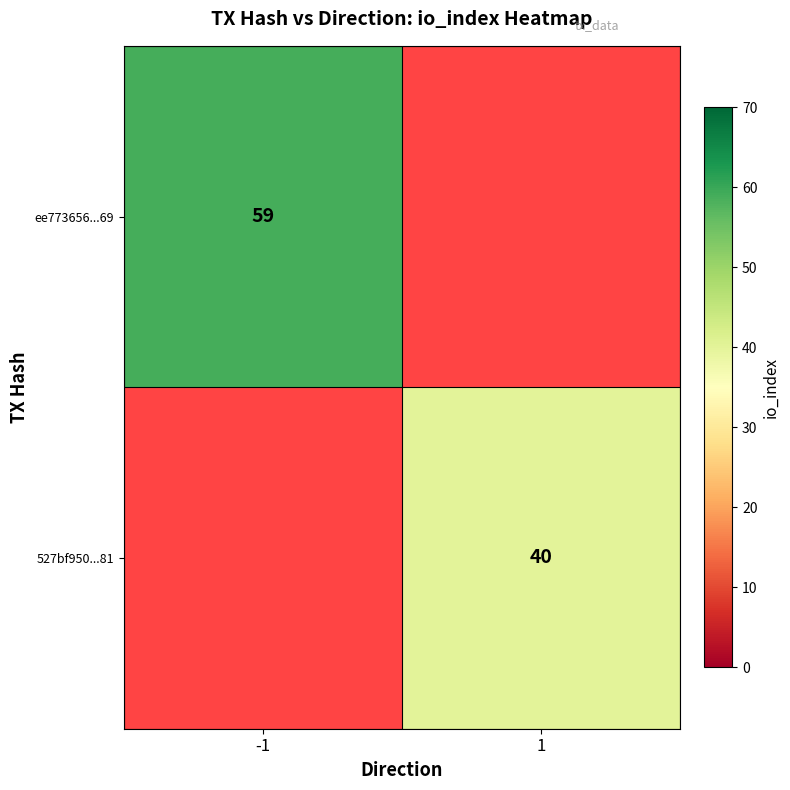

Is the value of 527bf950...81 at 1 greater than the value of ee773656...69 at -1?

No